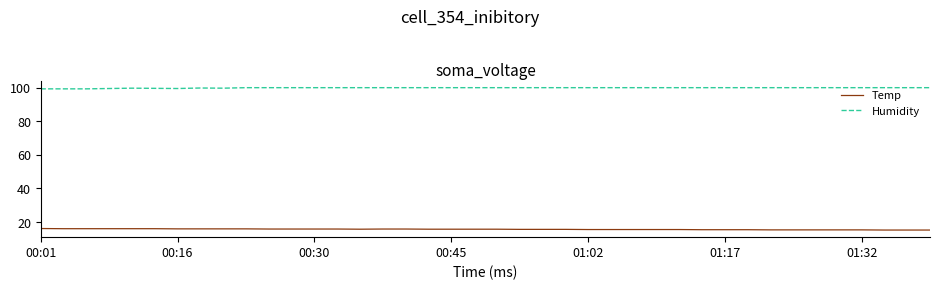

Rank the series by their average value, from highest to lowest.

Humidity, Temp